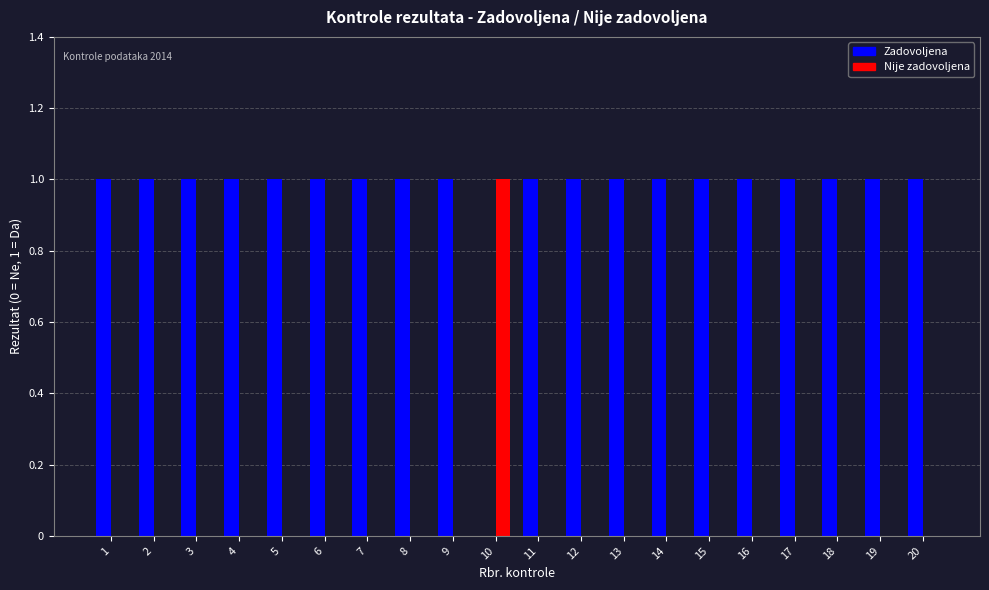

Reading left to right, what are all the values shown in this chart?

Zadovoljena: 1	1	1	1	1	1	1	1	1	0	1	1	1	1	1	1	1	1	1	1
Nije zadovoljena: 0	0	0	0	0	0	0	0	0	1	0	0	0	0	0	0	0	0	0	0